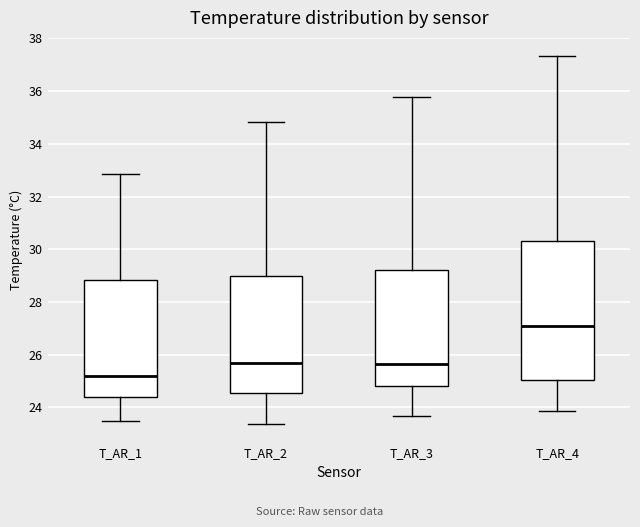

Comparing the boxes themselves (not the whiskers), which one is the tallest?

T_AR_4